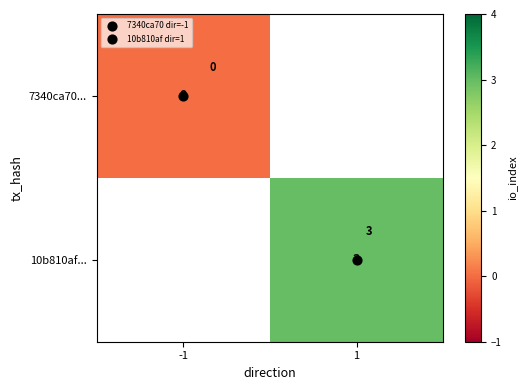

At -1, list the series in order from largest to smallest.

7340ca70..., 10b810af...